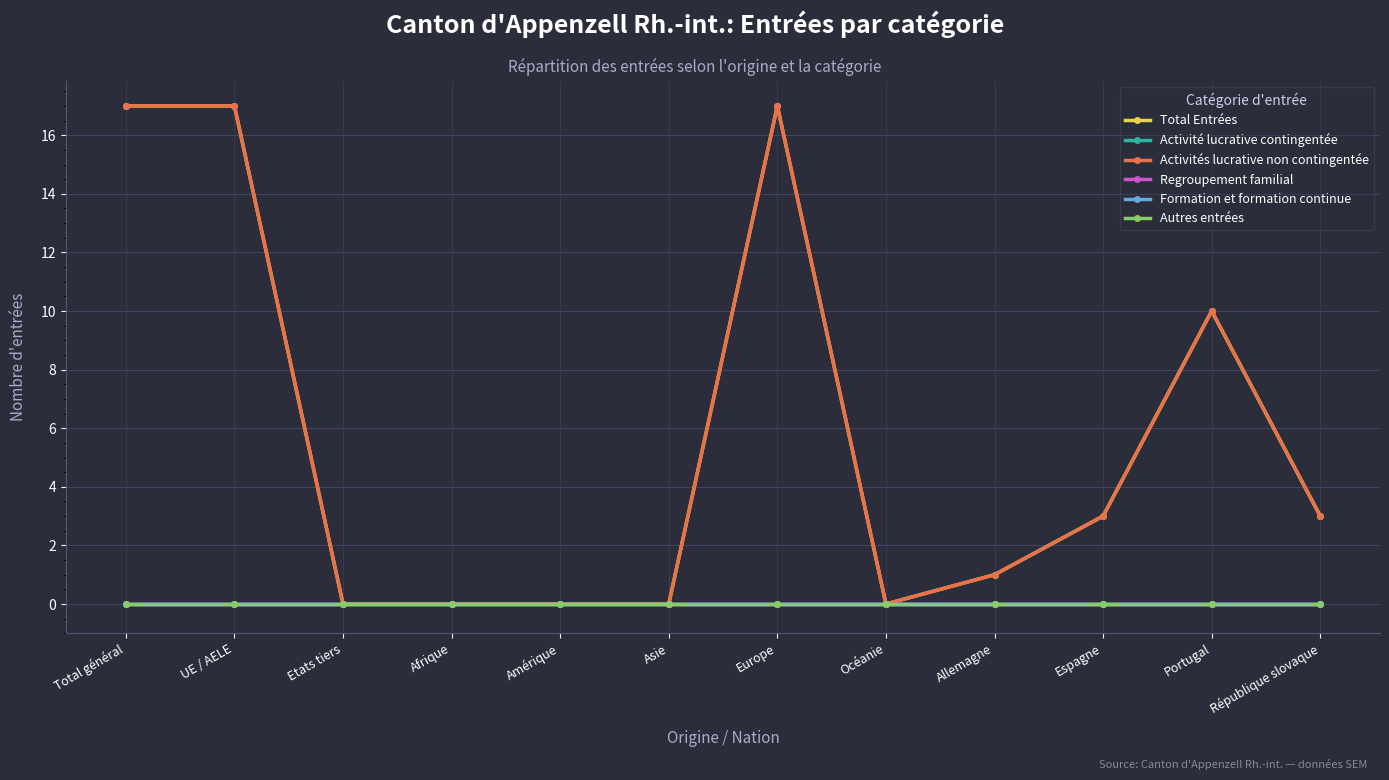

True or false: Formation et formation continue and Autres entrées cross at least once.

False